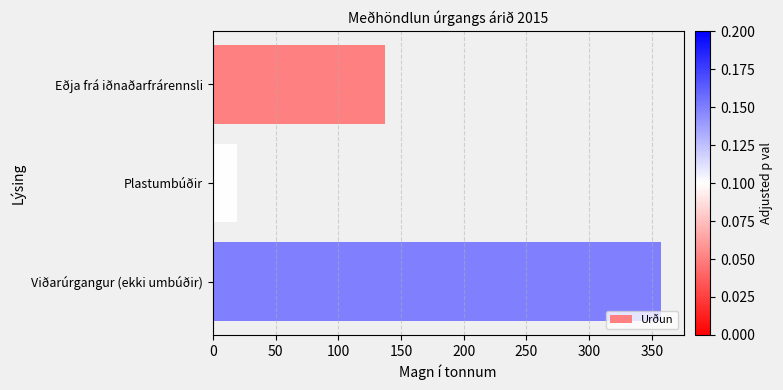

What is the difference between the maximum and minimum values?

338.3